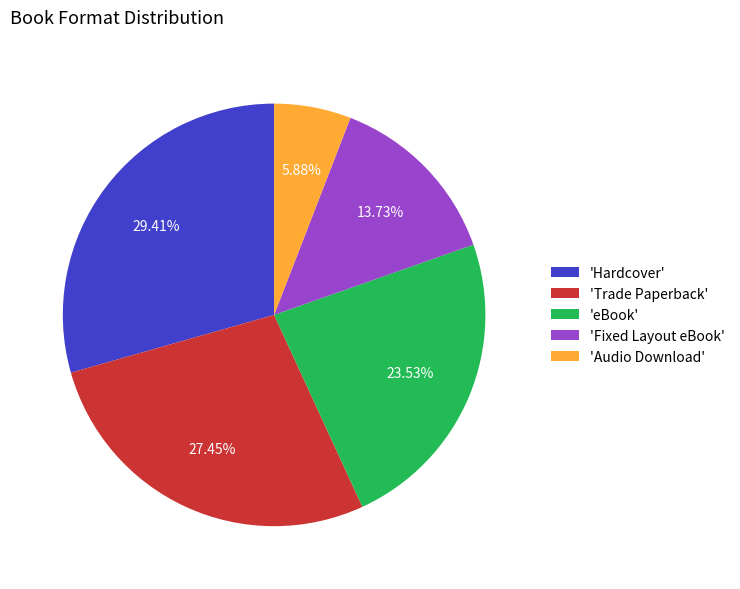

Does 'eBook' account for over 50% of the chart?

No